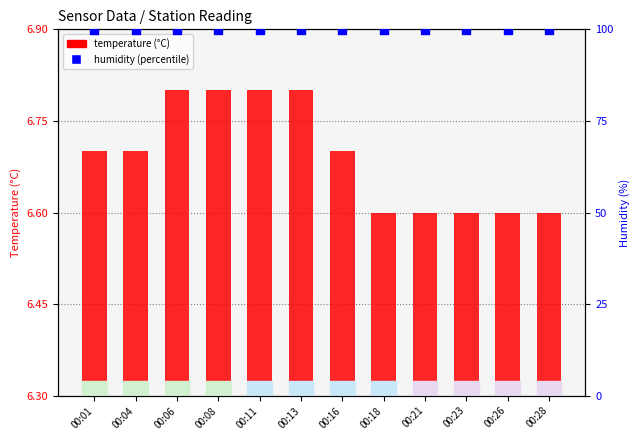

At which category is the sum across all series the highest?

00:06